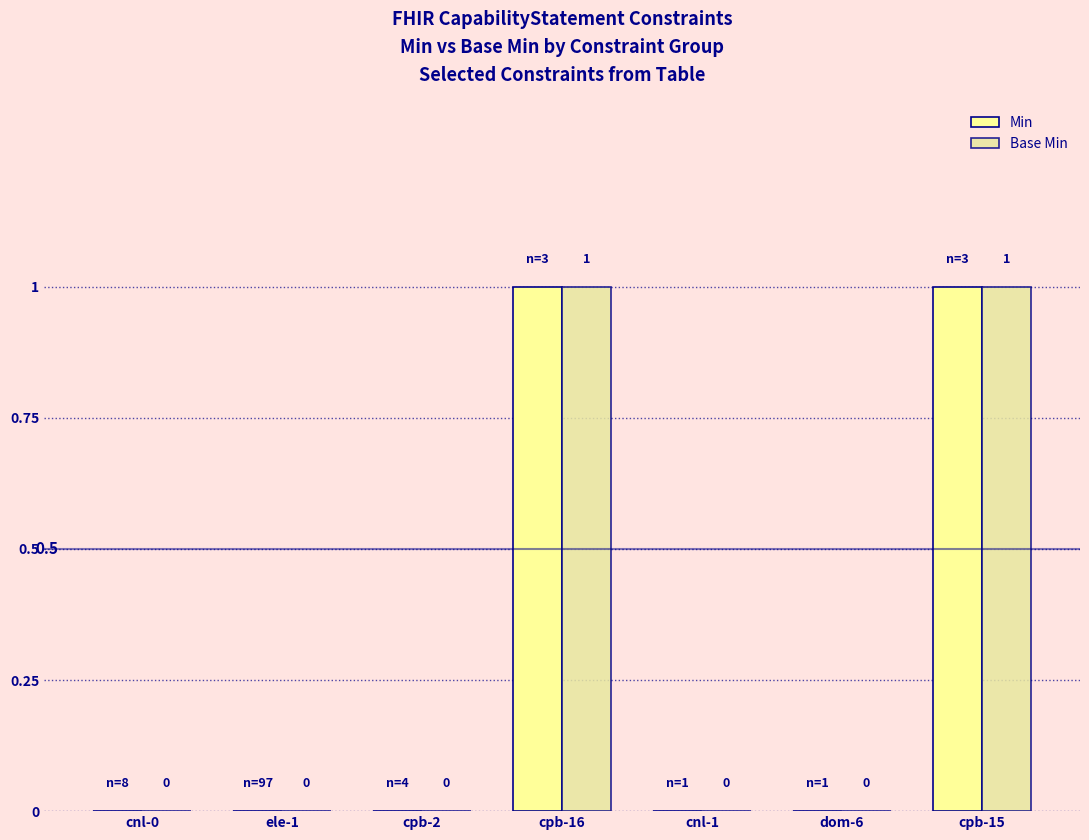

At which category is the sum across all series the highest?

cpb-16